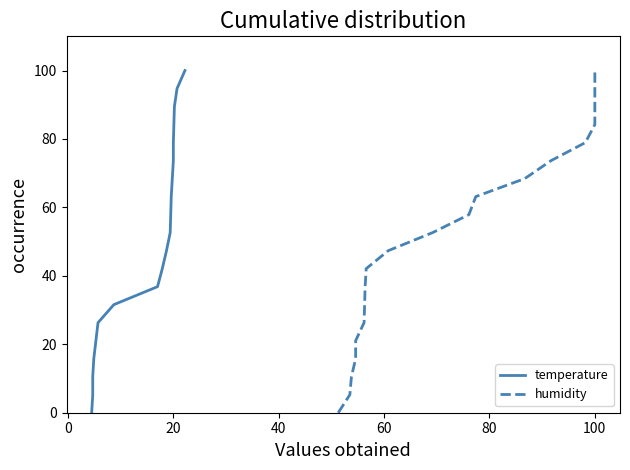

What are all the series names shown in the legend?

temperature, humidity